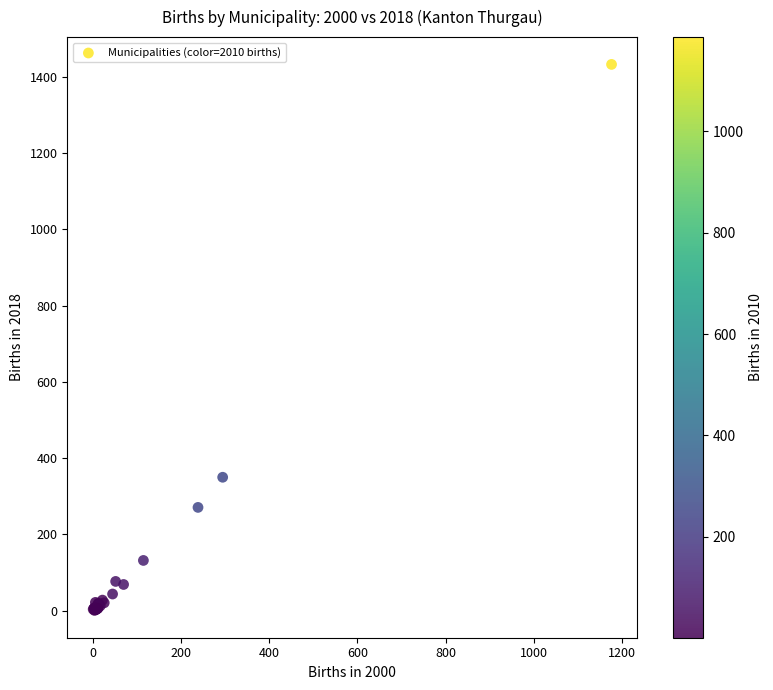

What Y value in the scatter plot is closest to 716?

350